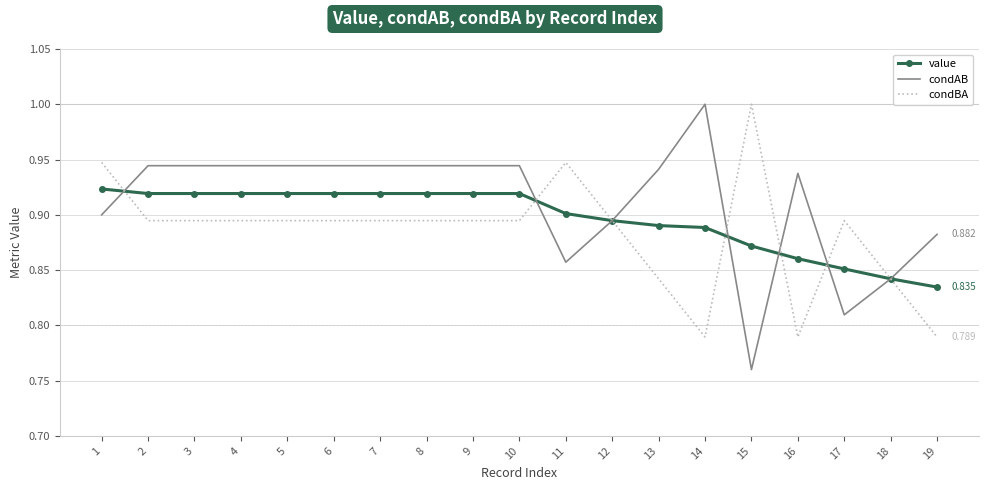

Is the value of value at 8 greater than the value of condBA at 4?

Yes